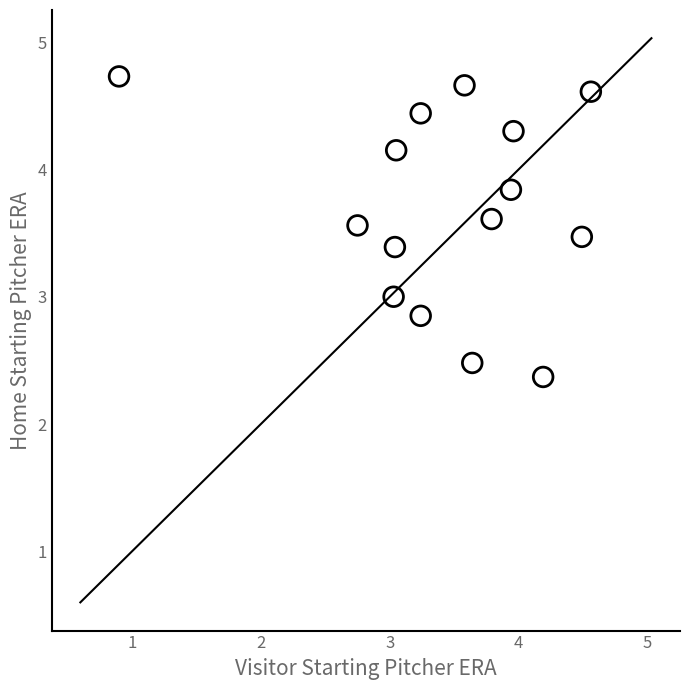

What is the range of Y values (max minus min)?

2.4